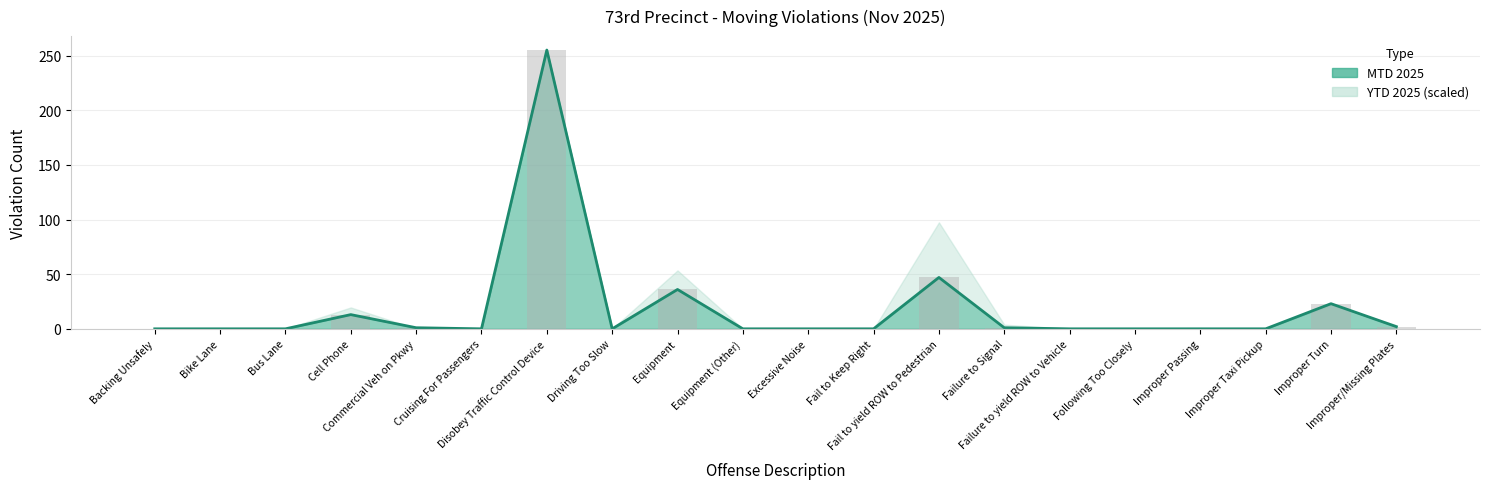

Rank the categories by value from lowest to highest.

Backing Unsafely, Bike Lane, Bus Lane, Cruising For Passengers, Driving Too Slow, Equipment (Other), Excessive Noise, Fail to Keep Right, Failure to yield ROW to Vehicle, Following Too Closely, Improper Passing, Improper Taxi Pickup, Commercial Veh on Pkwy, Failure to Signal, Improper/Missing Plates, Cell Phone, Improper Turn, Equipment, Fail to yield ROW to Pedestrian, Disobey Traffic Control Device